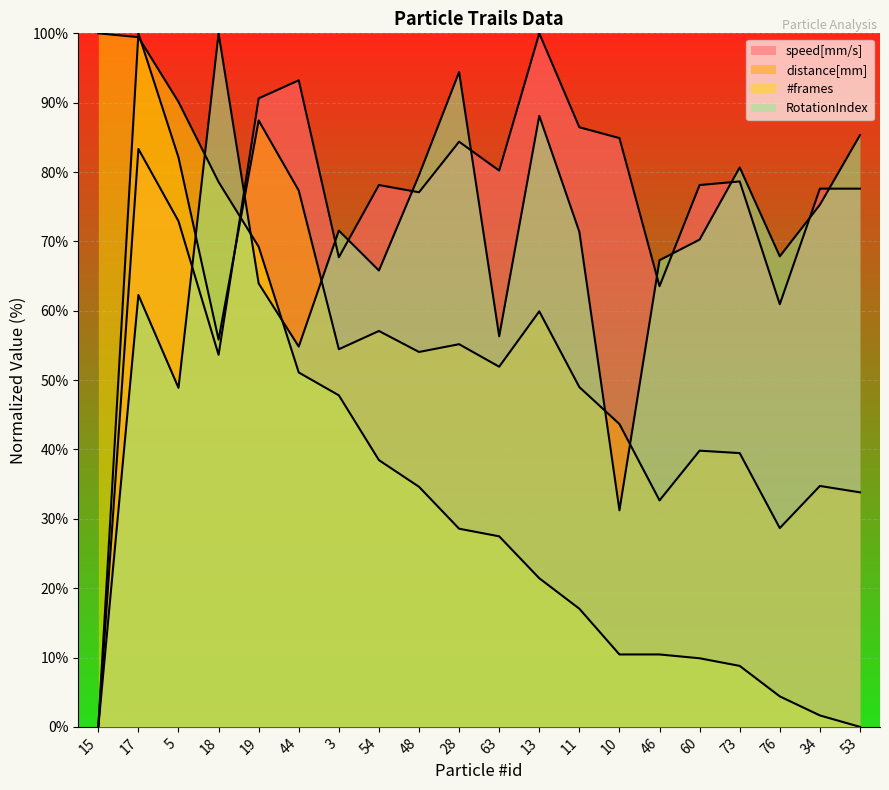

What is the value of the #frames point at the 18th from the left?

4.4